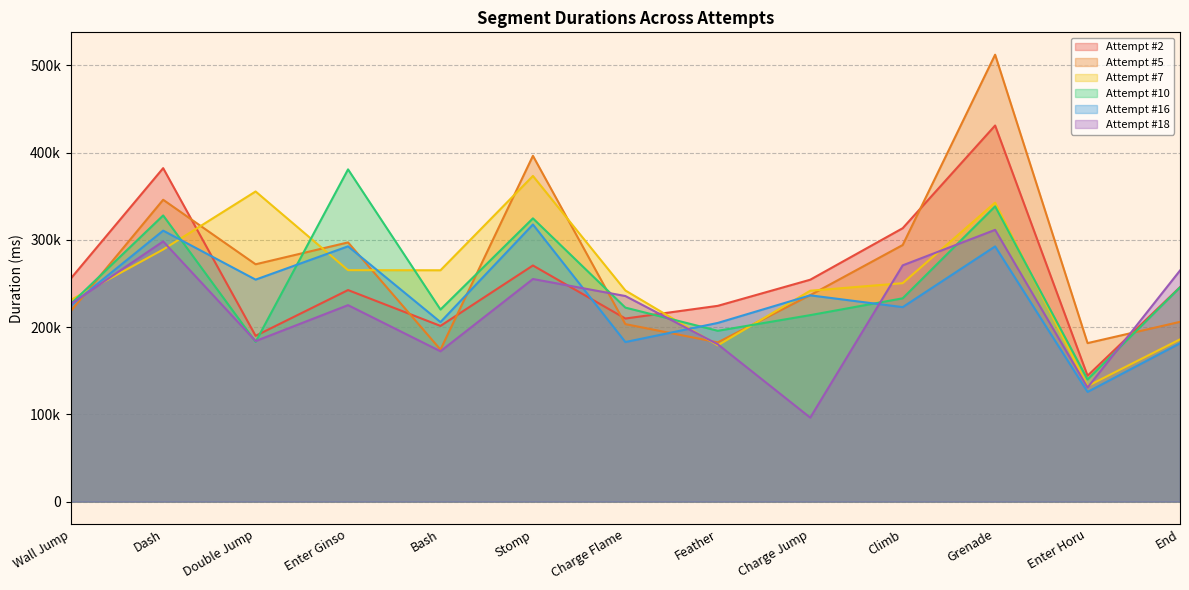

Which series ends up on top after the final intersection of Attempt #7 and Attempt #16?

Attempt #7